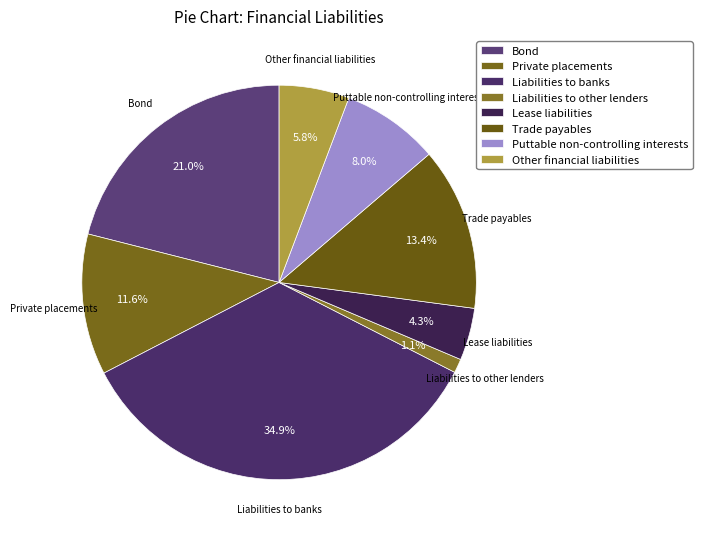

To the nearest percent, what percentage of the pie is Trade payables?

13%